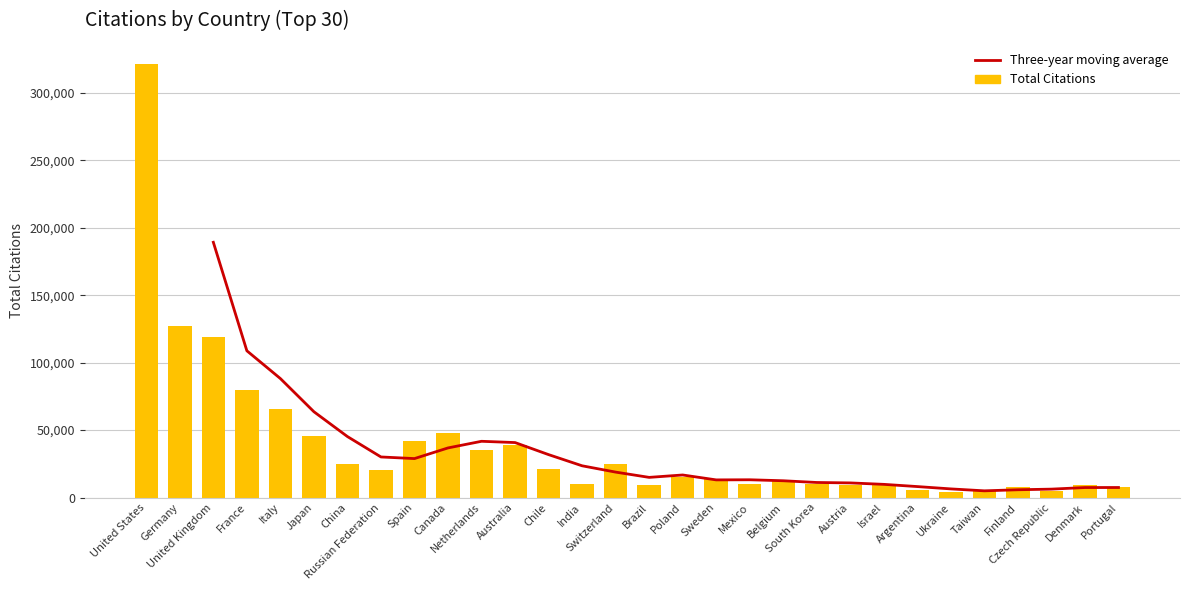

List the series in order of their overall mean, lowest first.

Three-year moving average, Total Citations